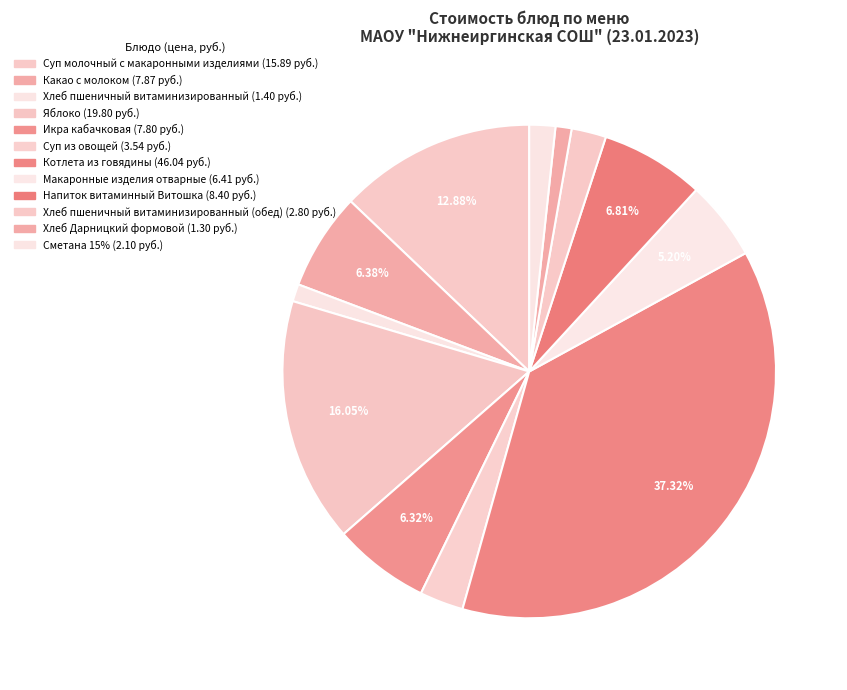

Count the number of slices in the pie.

12